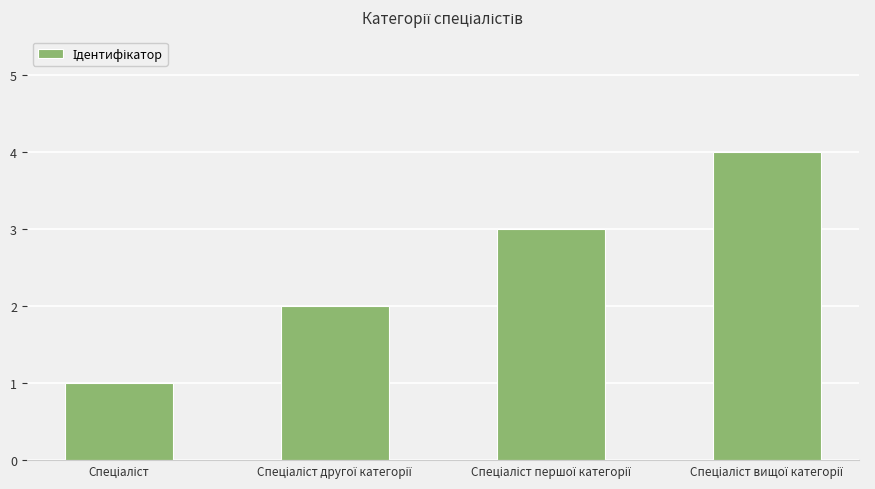

What is the sum of all values?

10